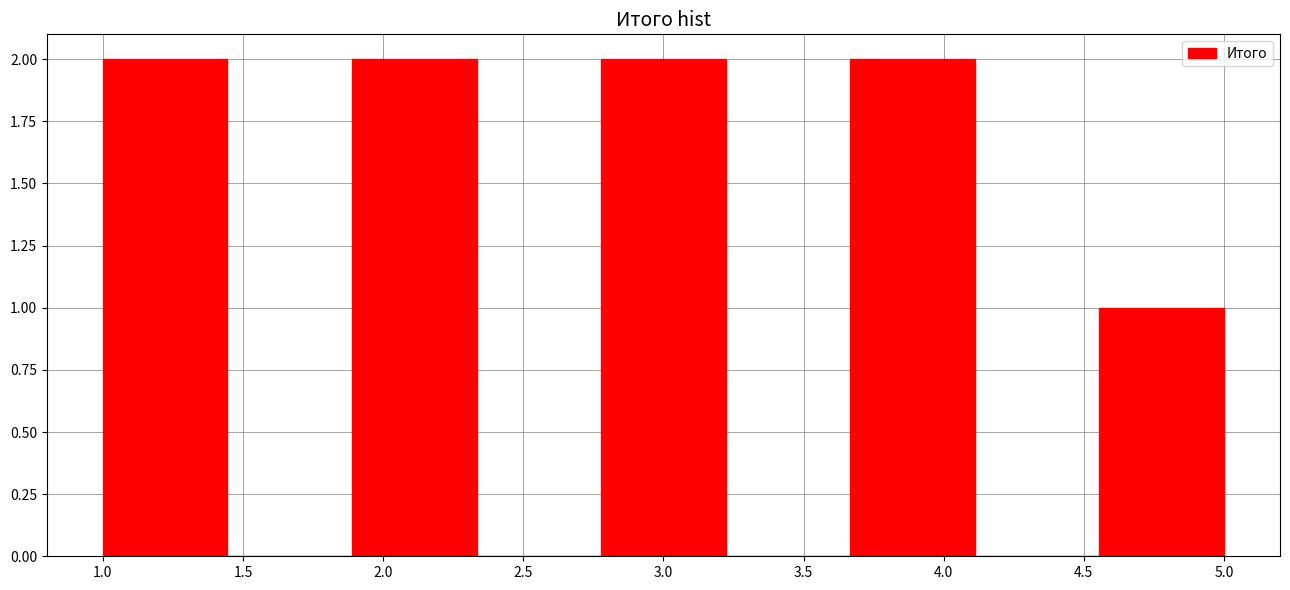

Reading left to right, transcribe this chart: for each bar, give the range it covers on the x-axis and its height. Neither the bar edges nor the heights are printed on the chart, so give them approximately, as read against the axes.

1.00 to 1.45: 2
1.45 to 1.90: 0
1.90 to 2.35: 2
2.35 to 2.80: 0
2.80 to 3.20: 2
3.20 to 3.65: 0
3.65 to 4.10: 2
4.10 to 4.55: 0
4.55 to 5.00: 1